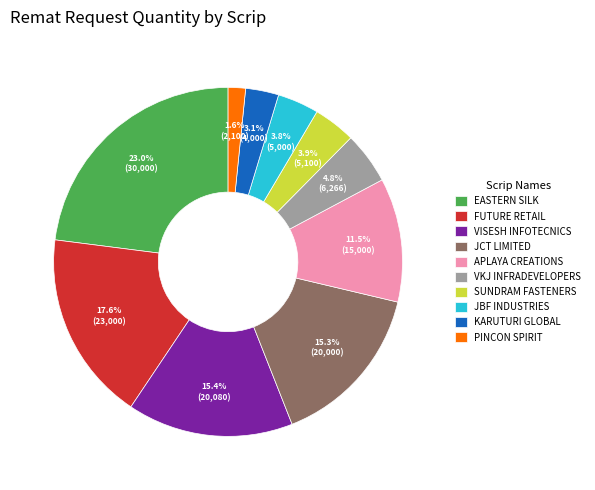

Does any single category account for the majority?

No